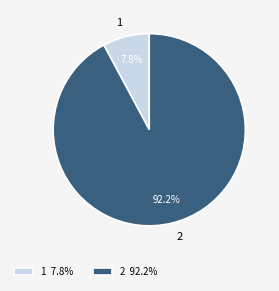

Is it true that 1 is 8% of the pie?

True